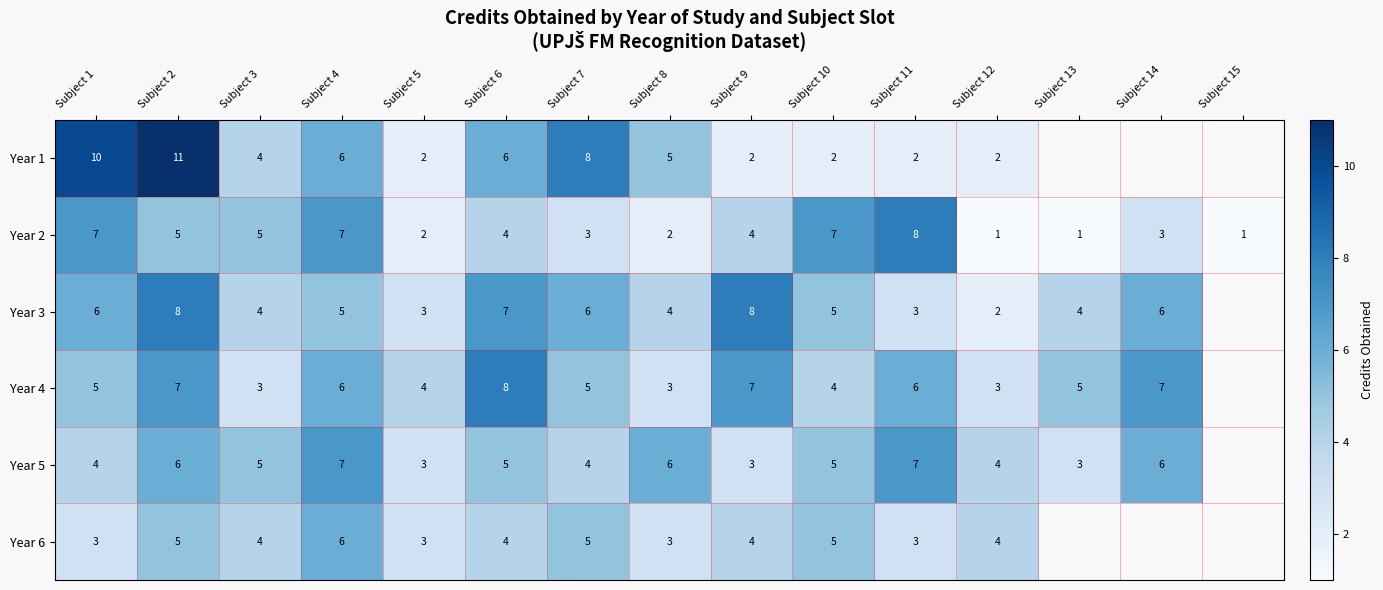

The Year 5 series shows 4.2 at Subject 9. True or false?

False